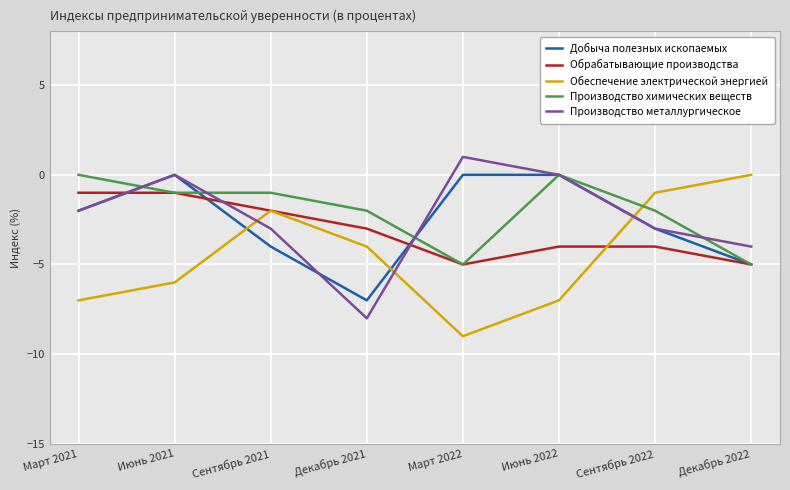

At which label does Обрабатывающие производства reach its minimum?

Март 2022